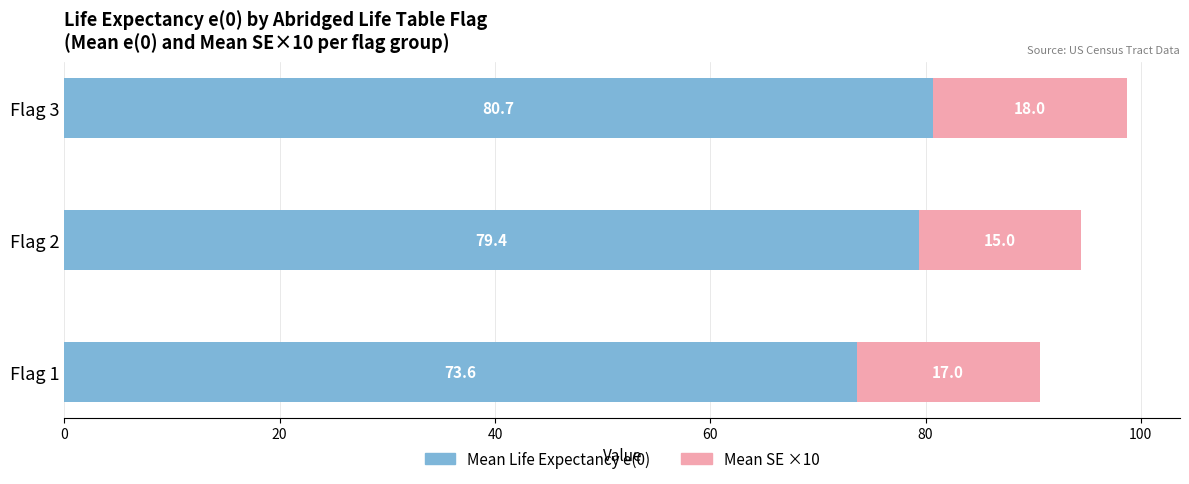

True or false: Mean Life Expectancy e(0) has a value of 46.2 at Flag 1.

False